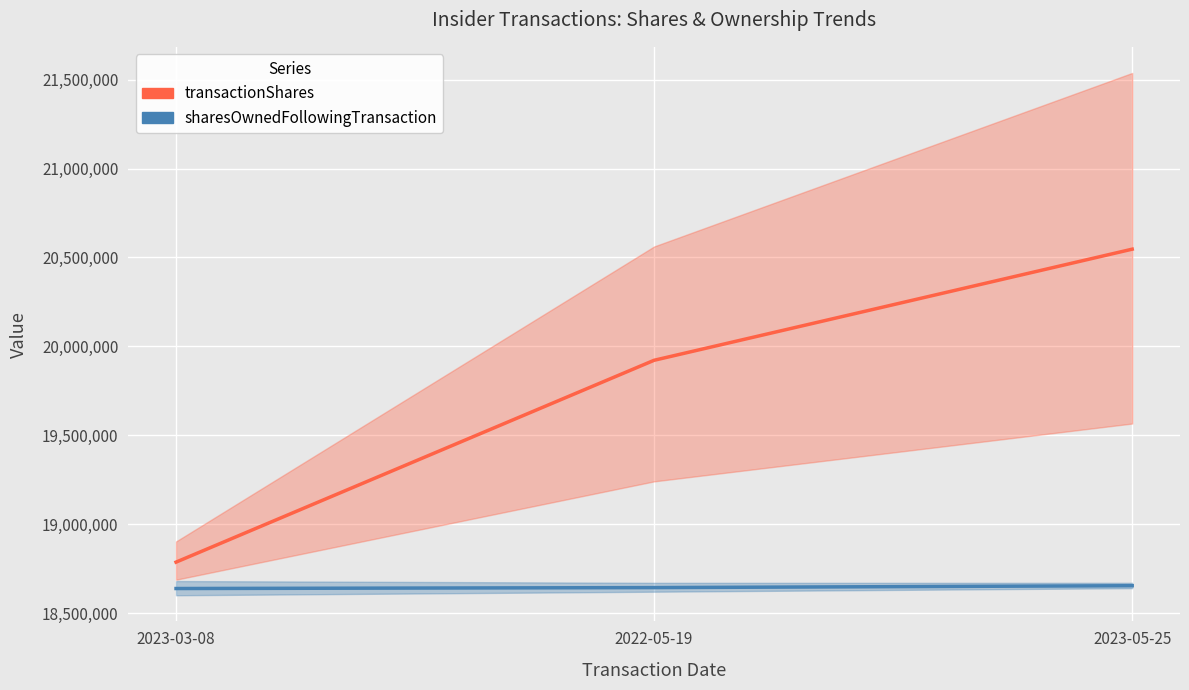

Which category has the highest value in the transactionShares series?

2023-05-25